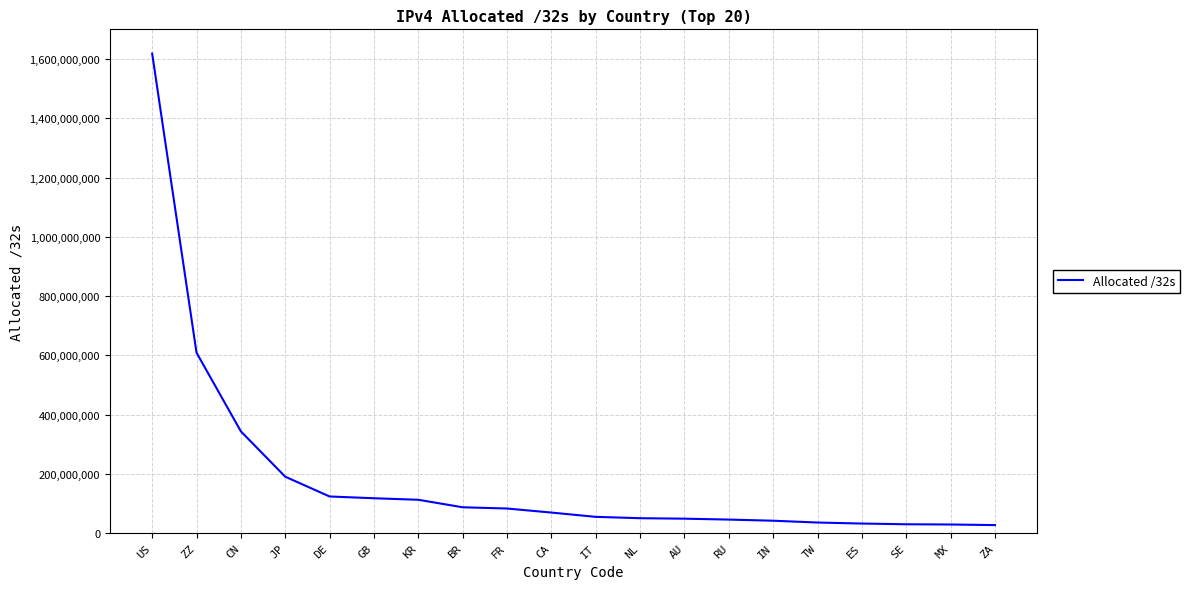

Approximately how many times larger is the value at DE compared to AU?

2.5